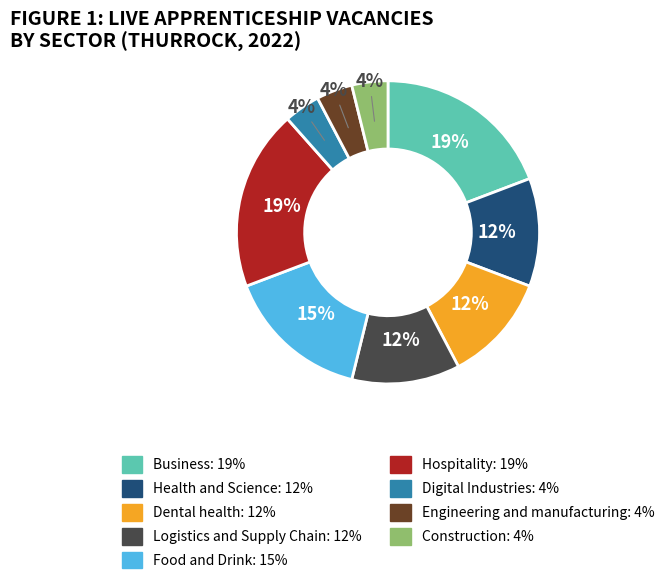

Is it true that Engineering and manufacturing is 4% of the pie?

True